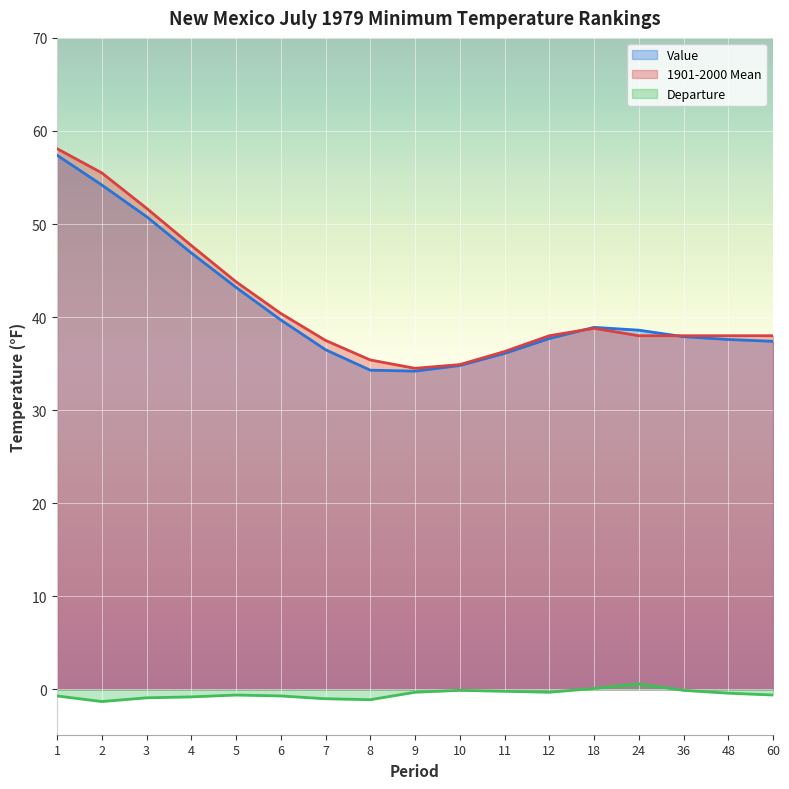

Which series has the widest spread of values?

1901-2000 Mean